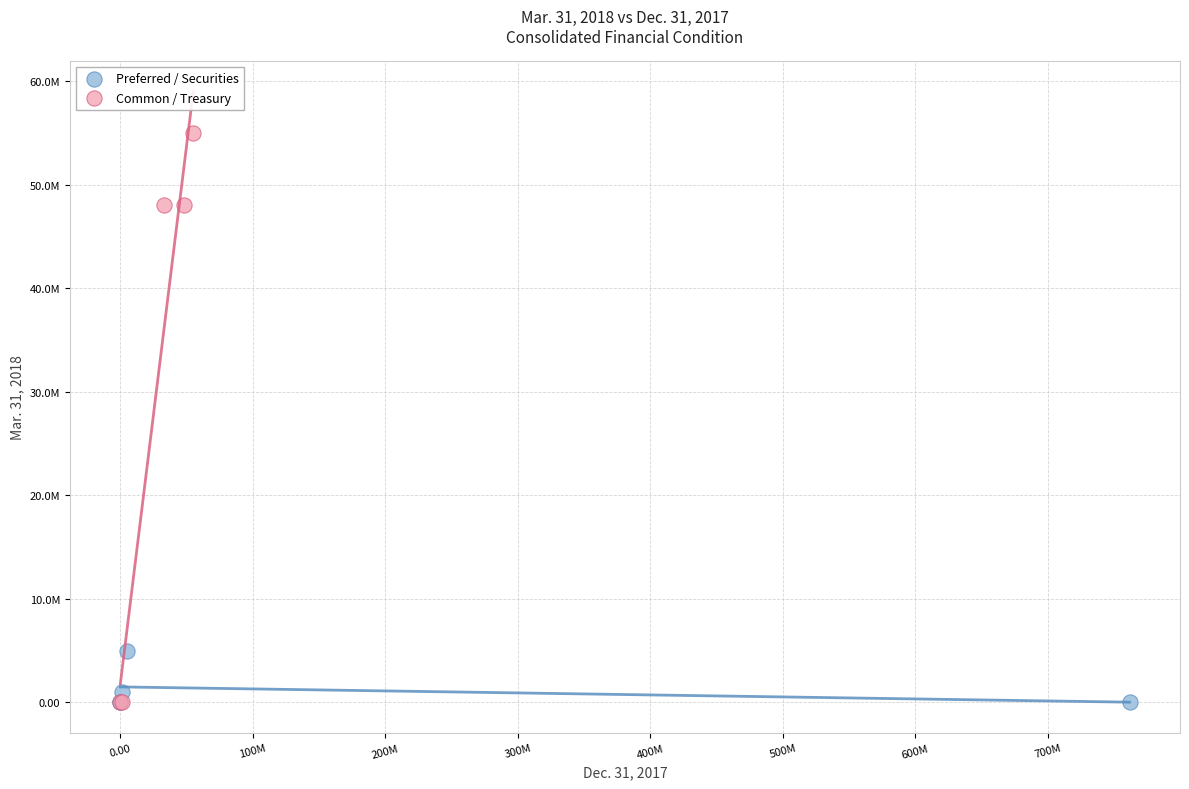

What are all the series names shown in the legend?

Preferred / Securities, Common / Treasury